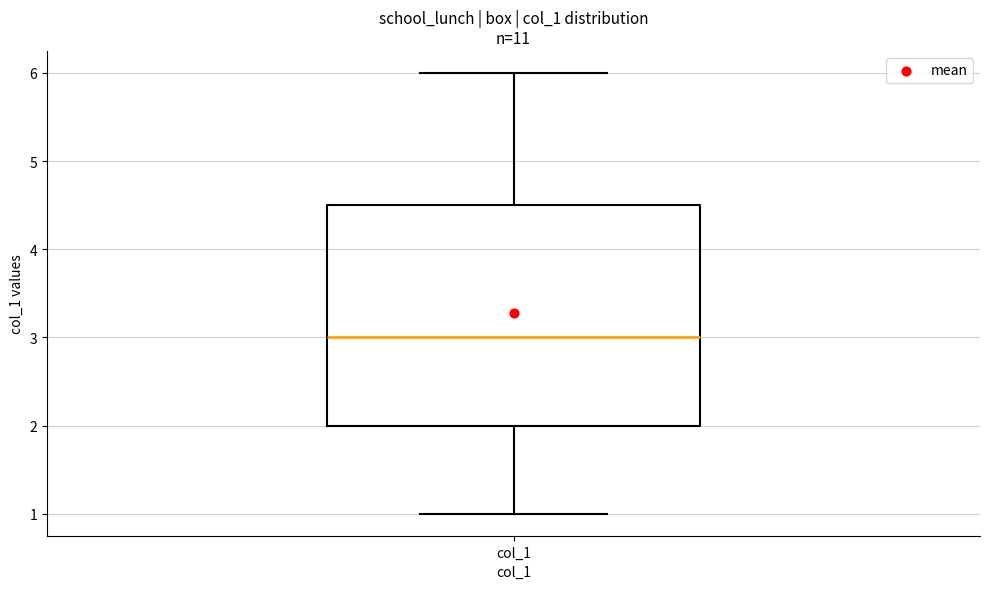

Read this box plot against the y-axis: the position of the median line, the range covered by the box, and the ends of both whiskers. The values are not printed on the chart, so give them approximately, as read against the axis.

median 3.0, box 2.0 to 4.5, whiskers 1.0 to 6.0